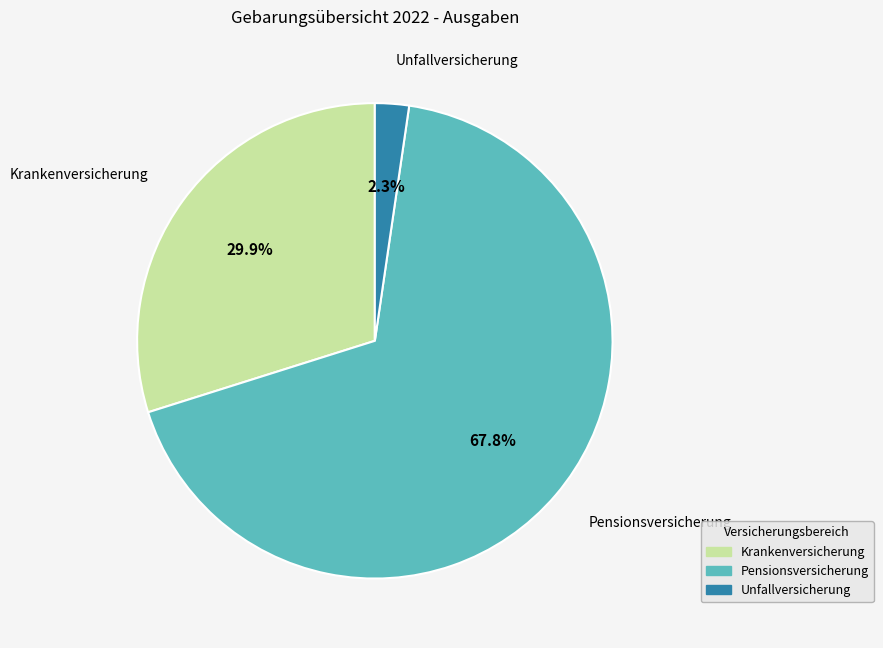

Count the number of slices in the pie.

3